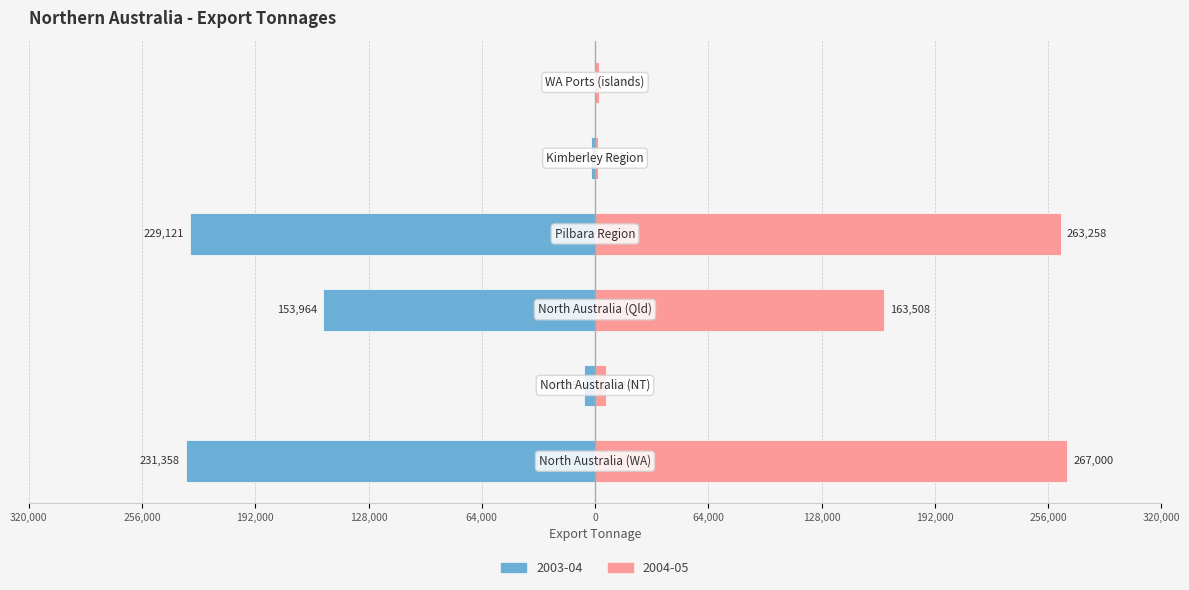

What is the value of the Right (2004-05) bar at the 5th from the left?

1537.9